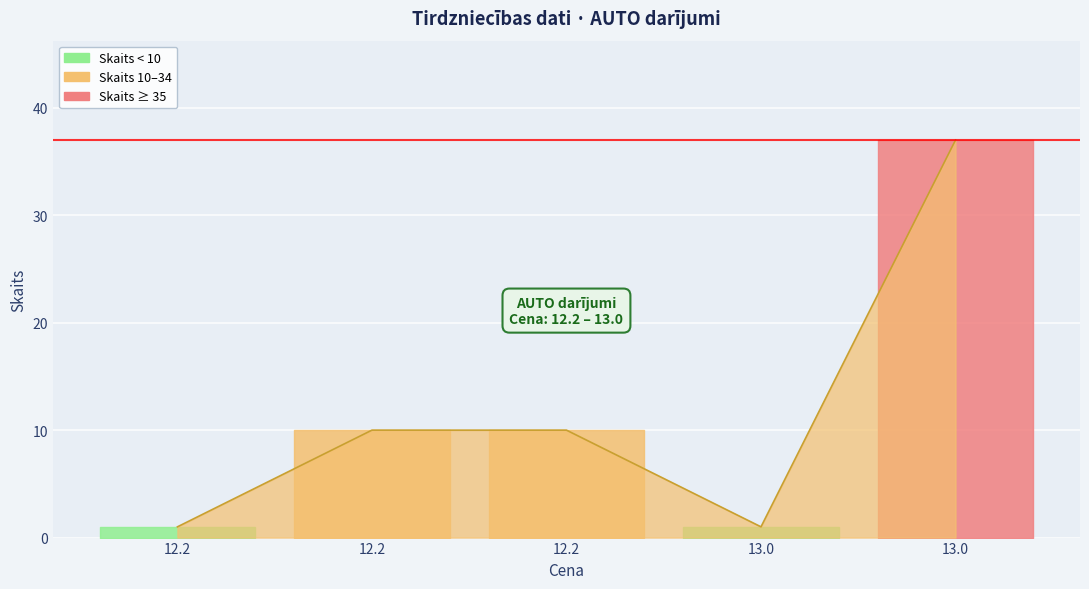

How many values are below 10?

2